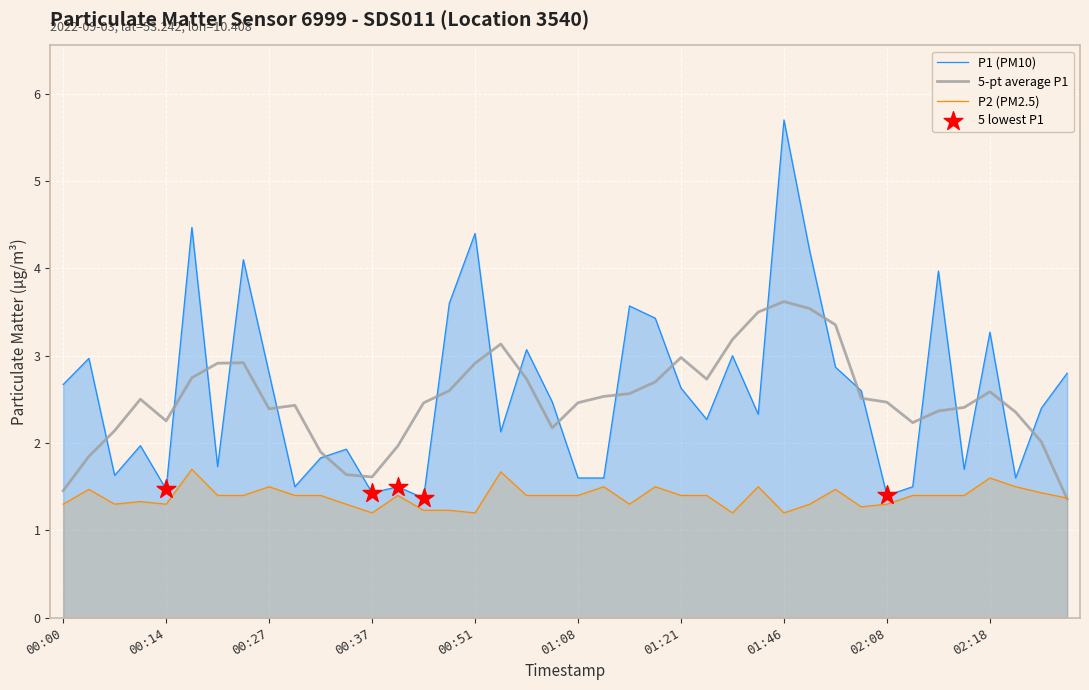

Is the value of P2 at 02:23 greater than the value of P1 at 00:43?

Yes